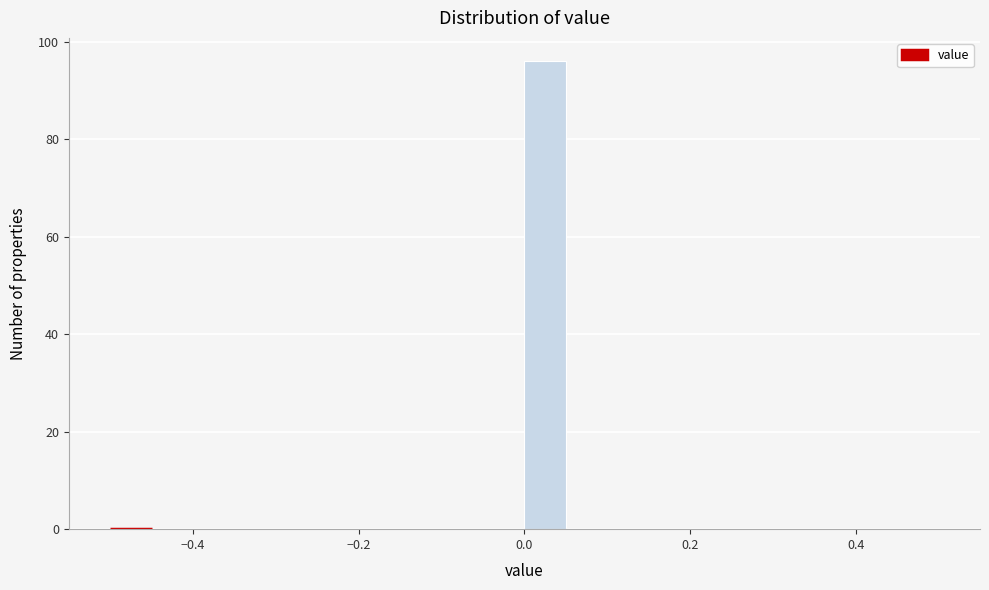

Around what value on the x-axis is the tallest bar? Give the approximate position of its centre, as read against the axis.

0.02